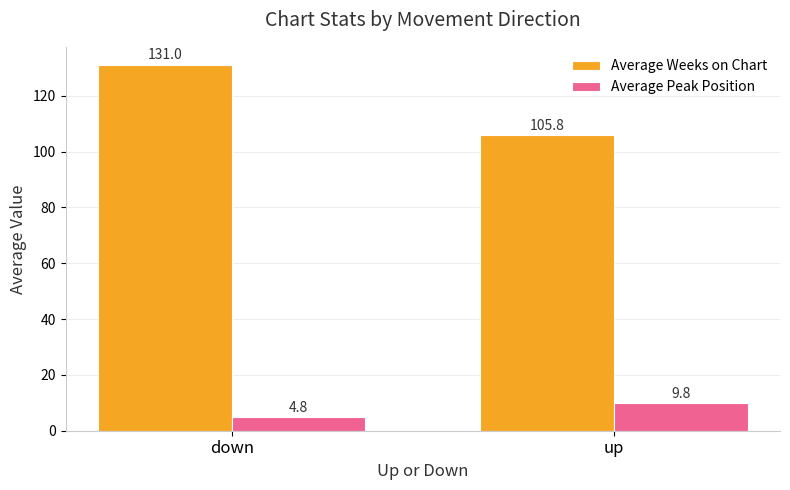

What is the approximate value of Average Weeks on Chart at up?

105.8